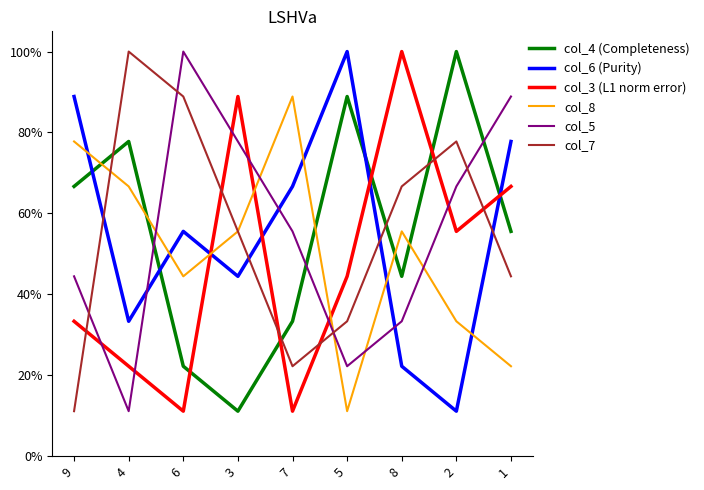

Is this an area chart (filled region under the line)?

No